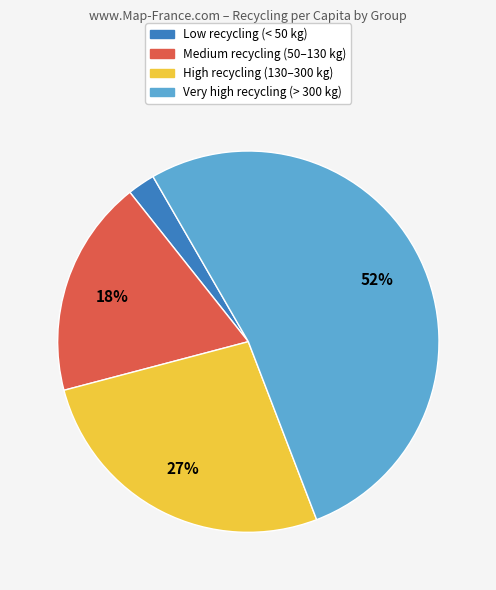

Is there a majority slice in this chart?

Yes